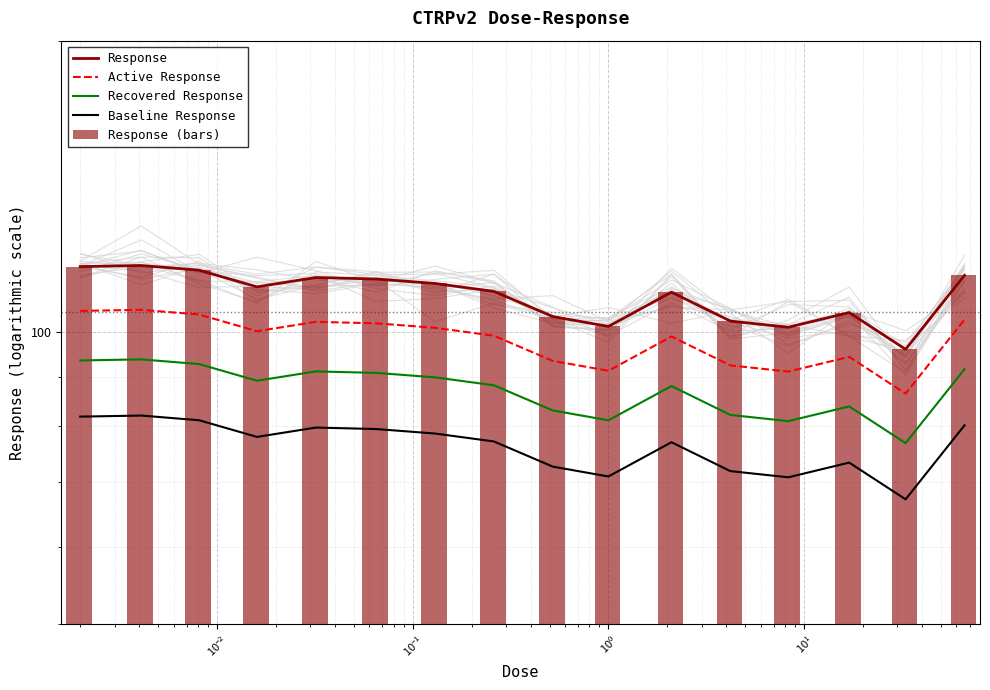

What is the value of the Active Response bar at the 15th from the left?

86.4